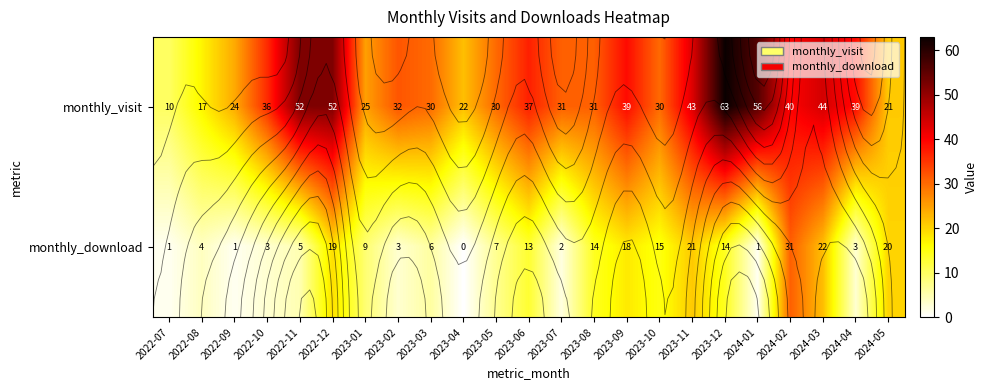

What is the approximate value of monthly_visit at 2023-10, to the nearest 5?

30